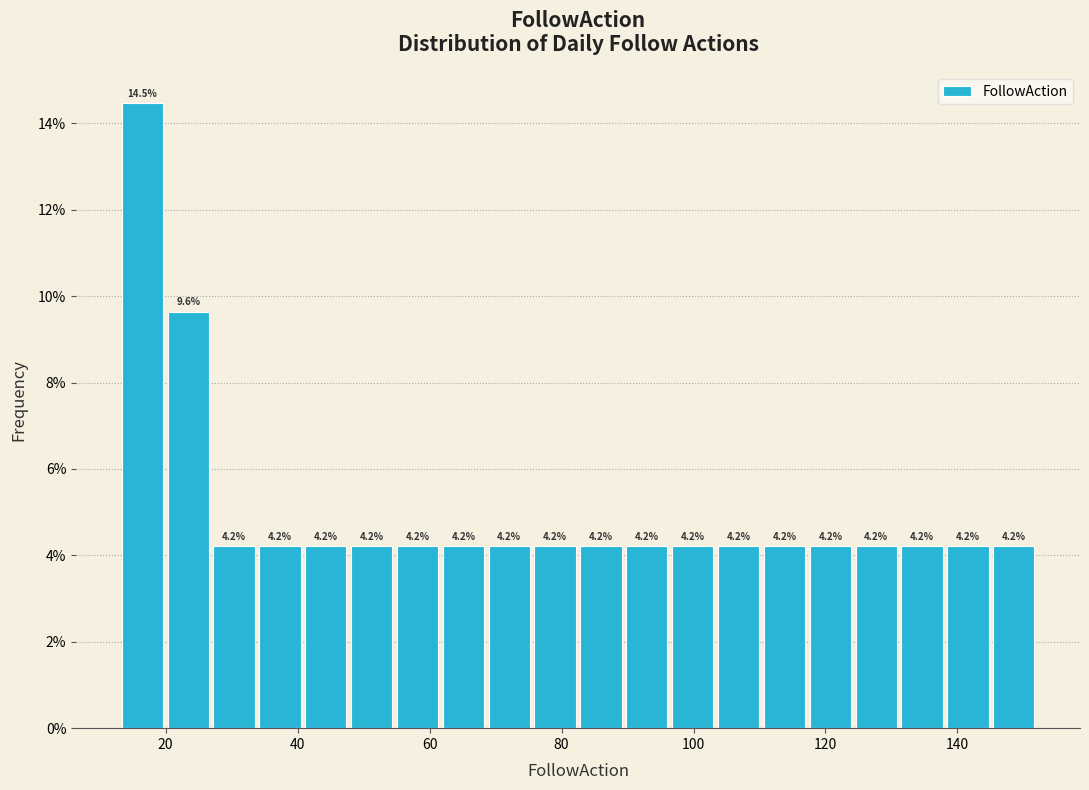

Read against the x-axis, roughly where is the centre of the tallest bar?

16